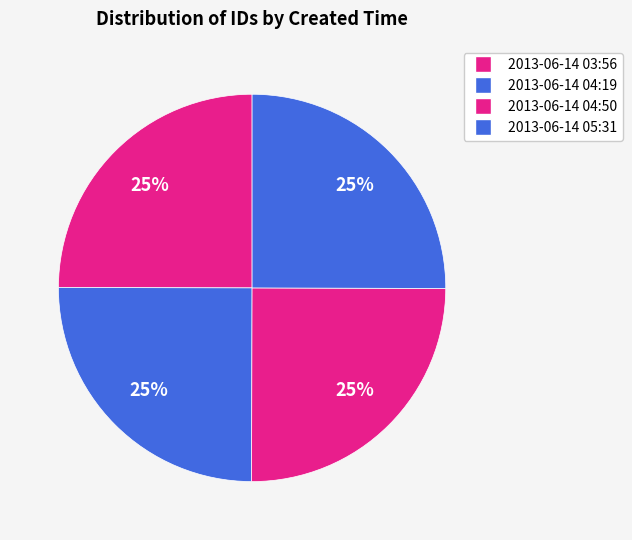

Is 2013-06-14 05:31 the majority of the pie?

No